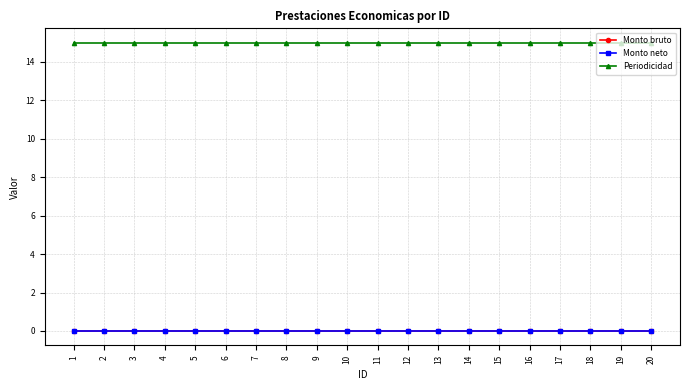

Does the chart have visible grid lines?

Yes